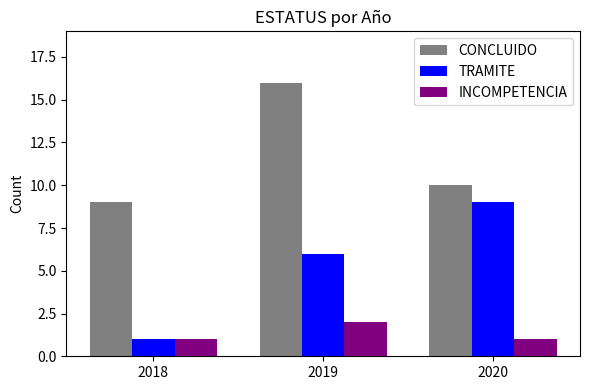

Count the TRAMITE values in the range 1 to 9.

3